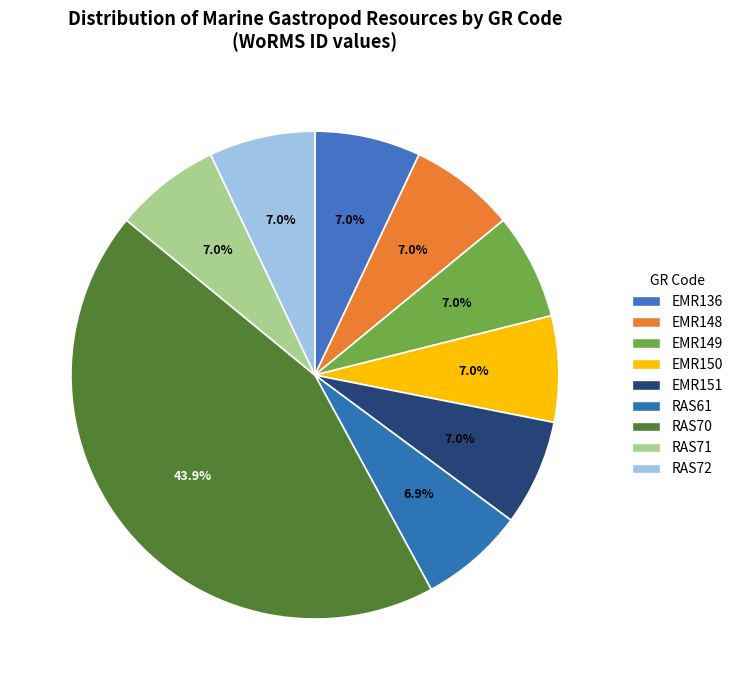

How much of the chart is everything except EMR150?

93.0%